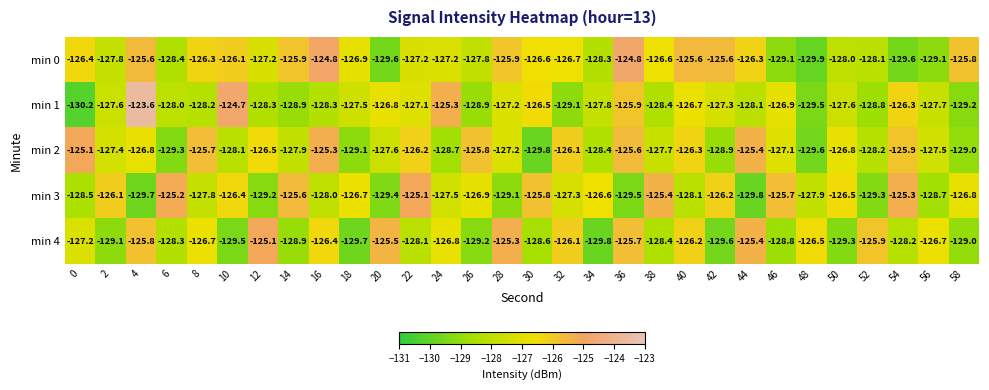

Is it true that min 4 equals -45.7 at 18?

False